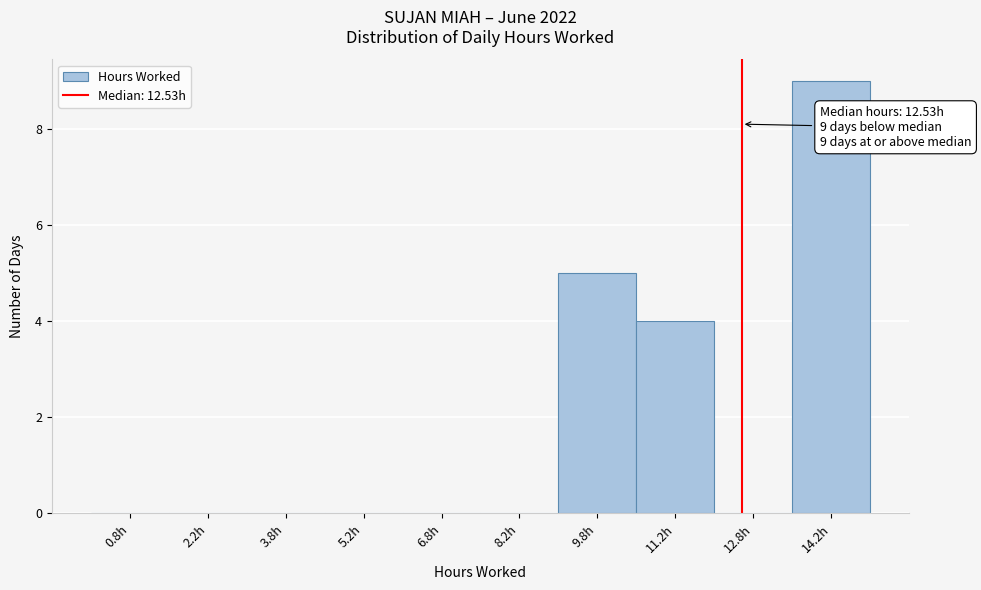

Over which range of the x-axis is the bar tallest?

13.5 to 15.0